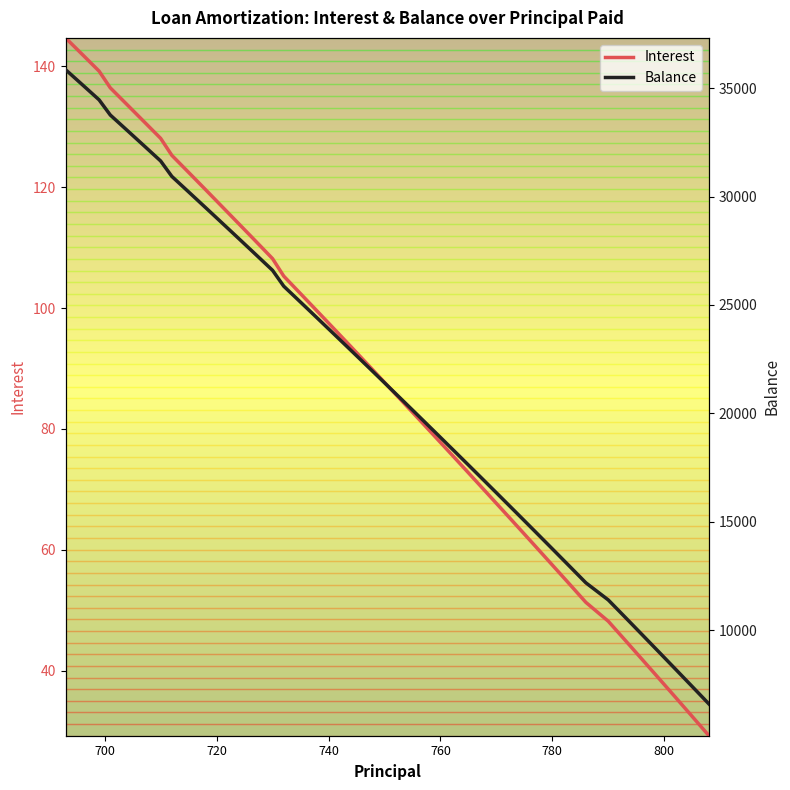

Reading left to right, extract all data points from this chart.

Interest: 144.7	142.0	139.2	136.4	133.7	130.9	128.1	125.3	122.5	119.6	116.8	113.9	111.1	108.2	105.3	102.4	99.5	96.6	93.6	90.7	87.7	84.8	81.8	78.8	75.8	72.8	69.7	66.7	63.6	60.6	57.5	54.4	51.3	48.2	45.1	41.9	38.8	35.6	32.5	29.3
Balance: 35863.0	35167.0	34468.0	33767.0	33063.0	32356.0	31646.0	30934.0	30219.0	29501.0	28780.0	28056.0	27329.0	26599.0	25867.0	25132.0	24394.0	23653.0	22909.0	22162.0	21412.0	20659.0	19903.0	19144.0	18382.0	17617.0	16849.0	16078.0	15304.0	14527.0	13747.0	12964.0	12178.0	11388.0	10595.0	9799.0	9000.0	8198.0	7393.0	6585.0